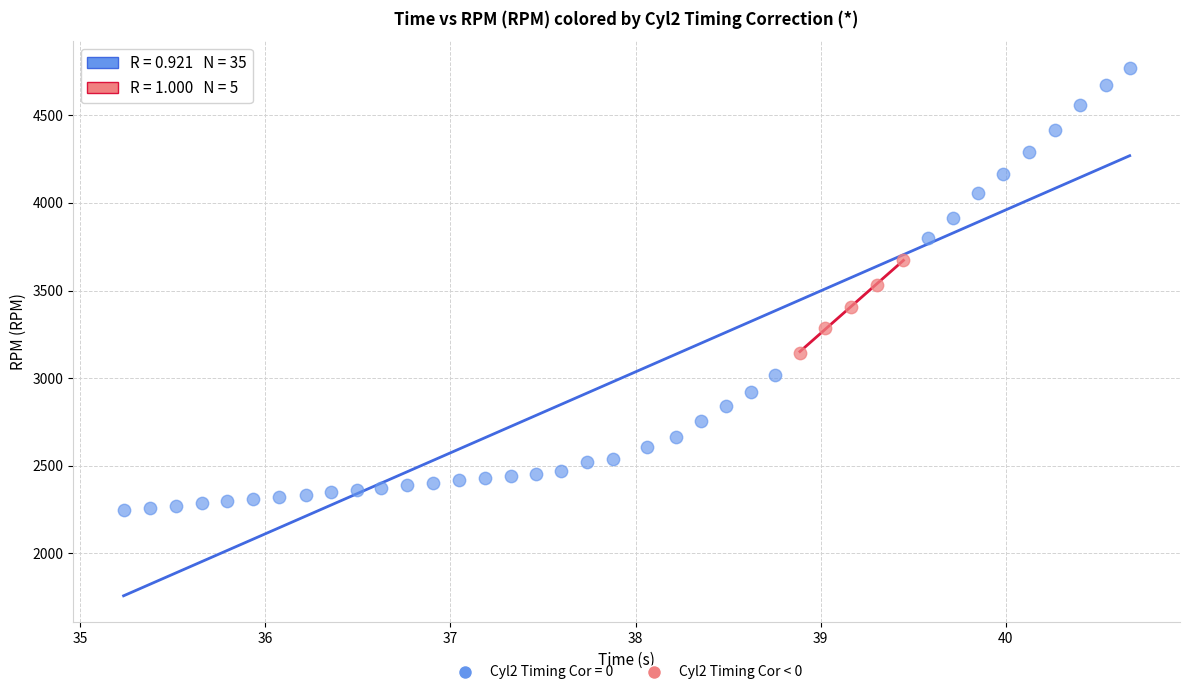

Which series reaches the minimum Y coordinate?

Cyl2 Timing Cor = 0